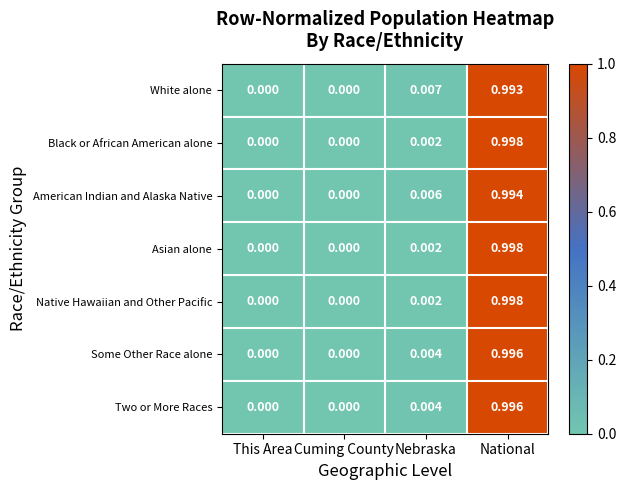

At which category does the chart reach its peak across all series?

National